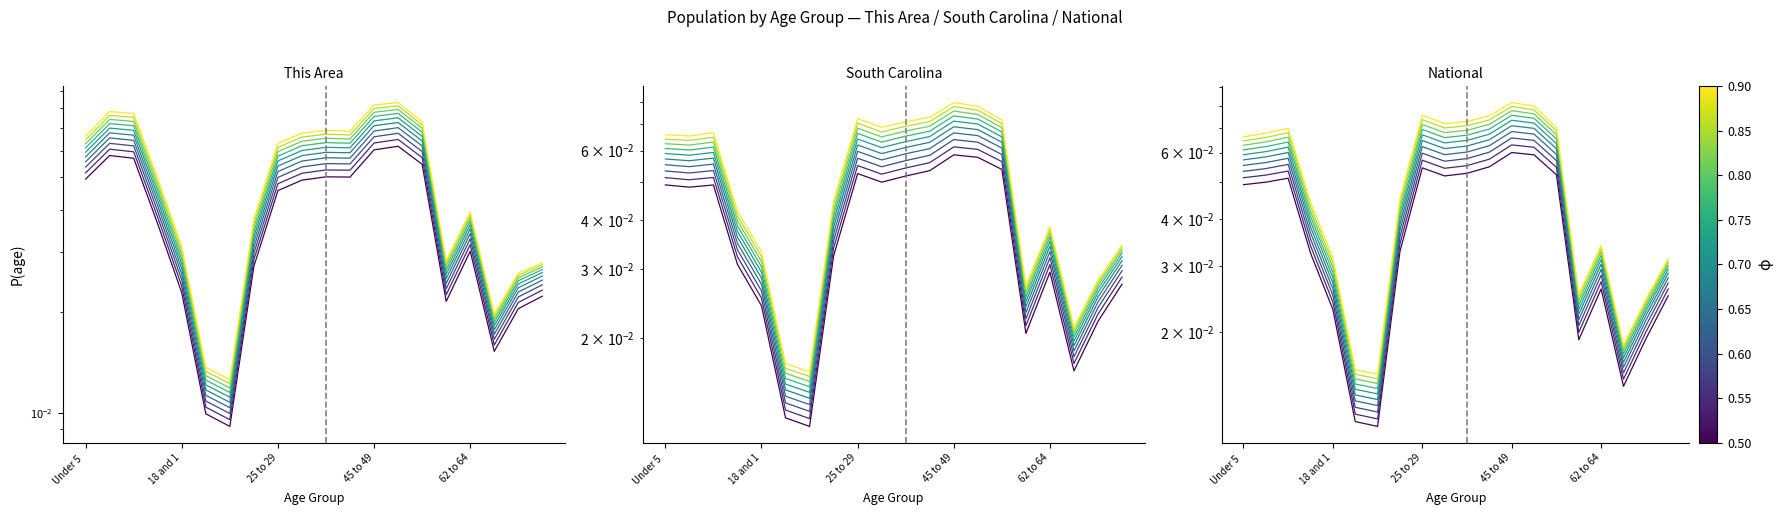

Rank the series by their maximum value, from highest to lowest.

This Area, National, South Carolina